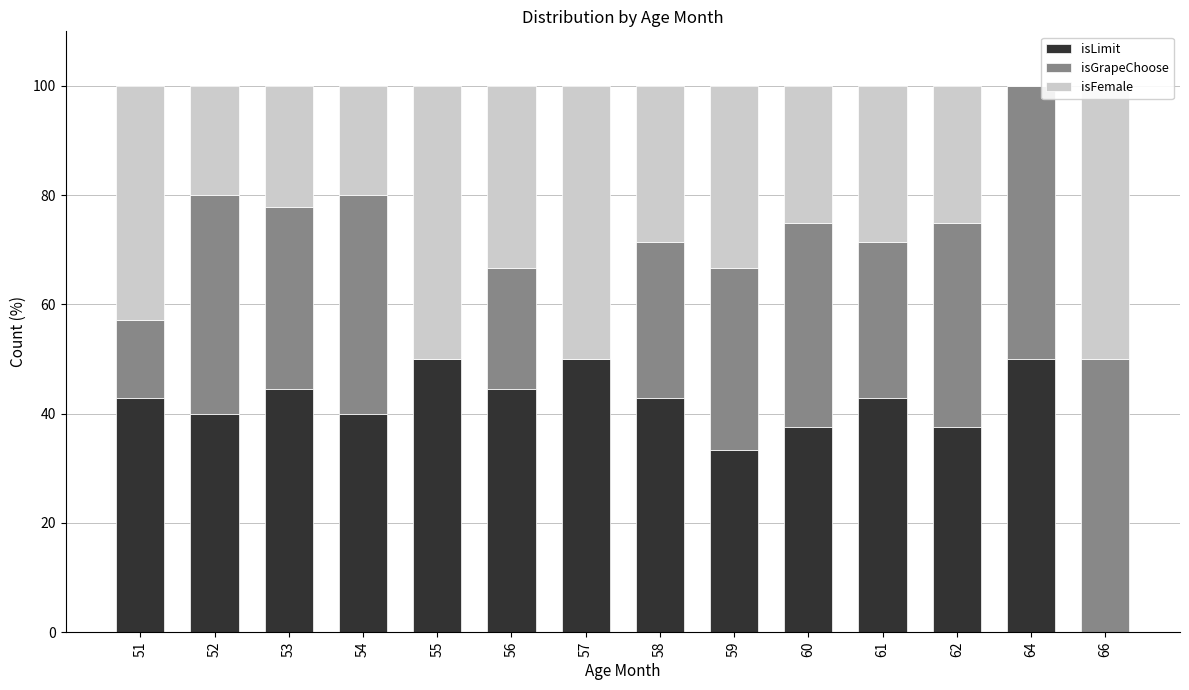

At how many categories does at least one series exceed 16?

14